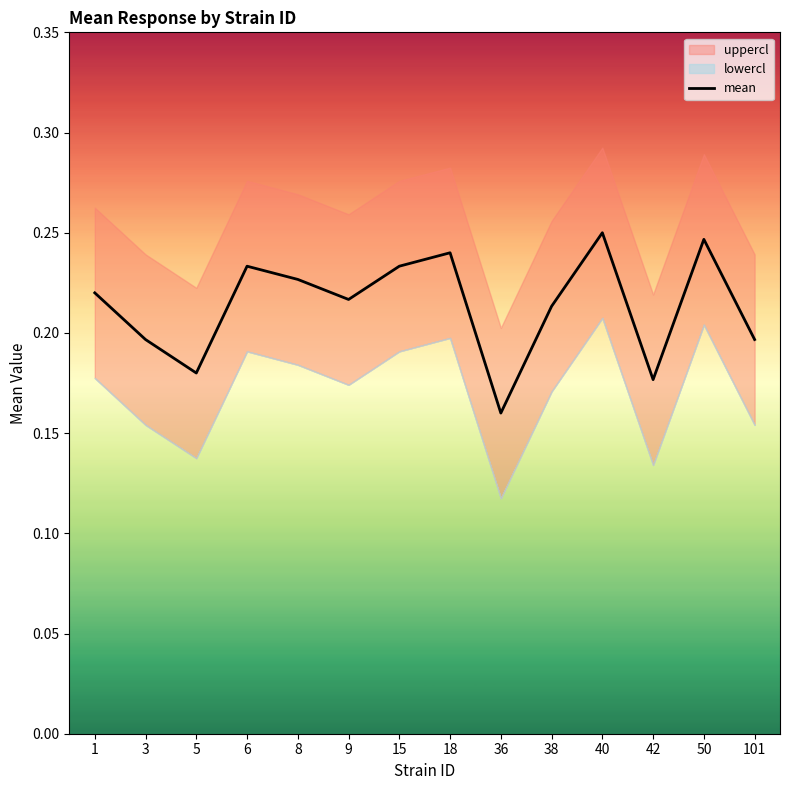

Reading left to right, what are all the values shown in this chart?

1=0.2	3=0.2	5=0.2	6=0.2	8=0.2	9=0.2	15=0.2	18=0.2	36=0.2	38=0.2	40=0.2	42=0.2	50=0.2	101=0.2